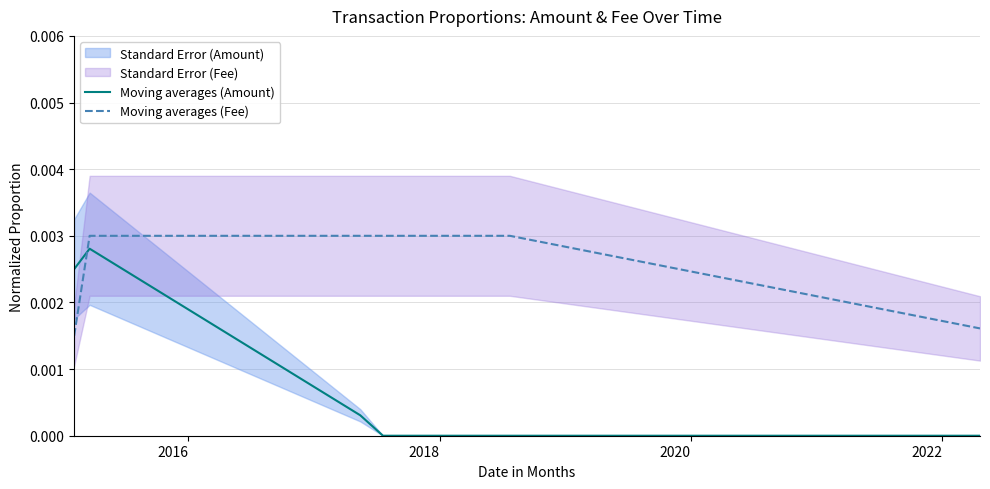

How many times do Moving averages (Fee) and Moving averages (Amount) cross each other?

1